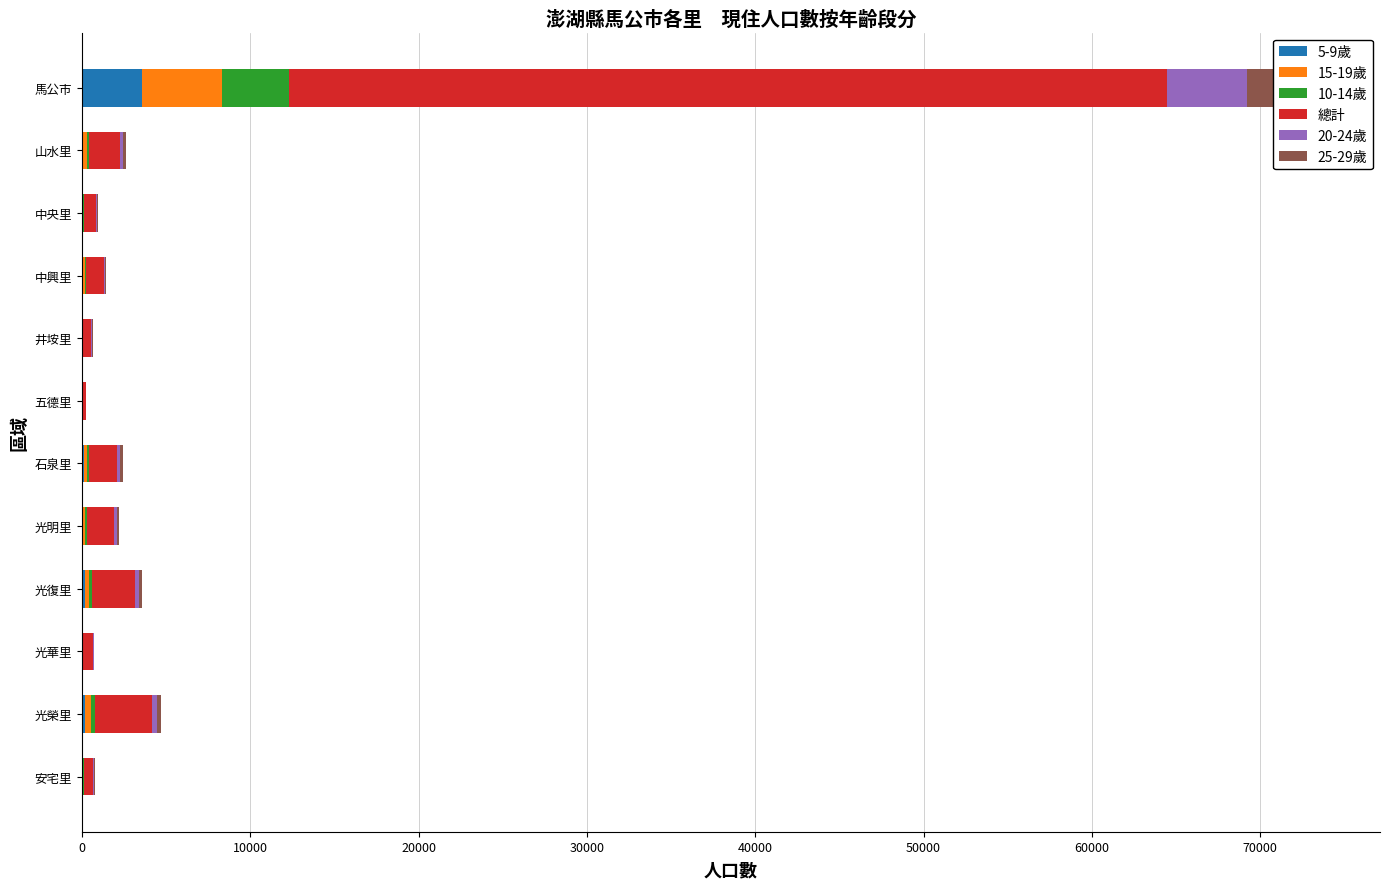

Reading left to right, extract all data points from this chart.

5-9歲: 3579	97	58	88	26	7	124	99	187	34	220	29
15-19歲: 4771	185	42	76	45	18	160	114	228	28	304	49
10-14歲: 3974	139	51	92	24	9	127	118	208	25	277	33
總計: 52105	1845	695	1042	447	213	1696	1609	2519	605	3367	562
20-24歲: 4758	187	56	71	48	13	177	136	240	21	294	56
25-29歲: 4249	177	48	80	55	19	156	131	174	42	272	34